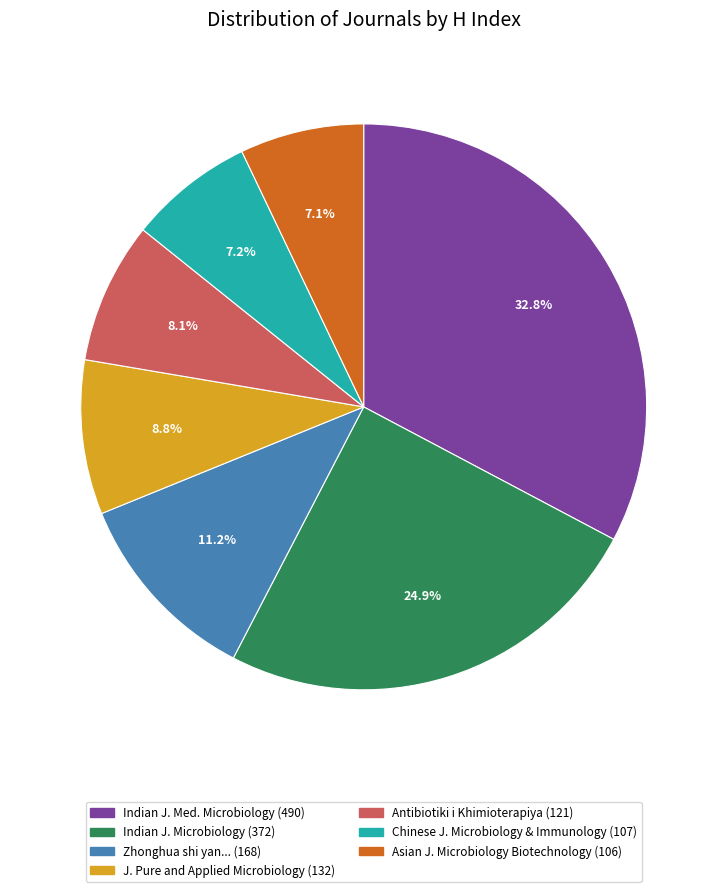

Is there a majority slice in this chart?

No